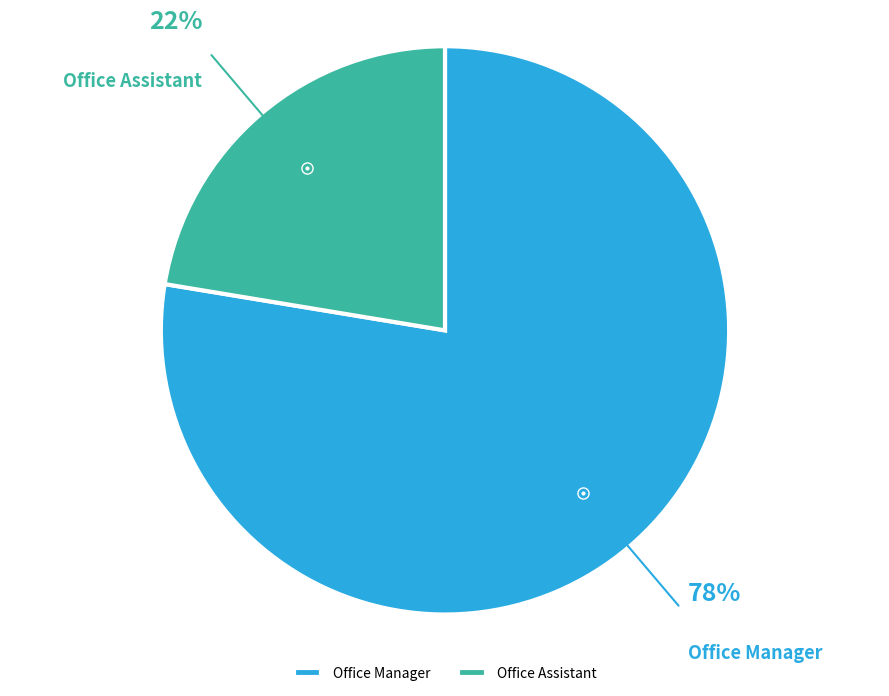

Is Office Assistant the majority of the pie?

No